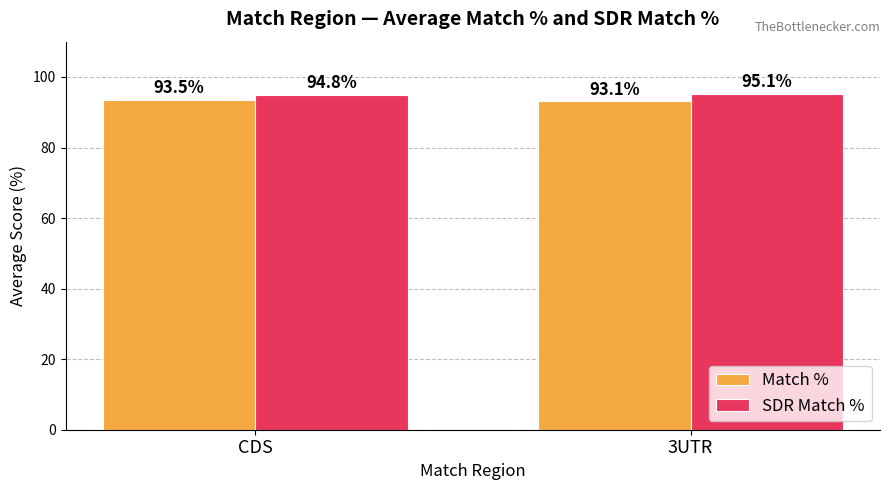

How many bars are there in total?

4